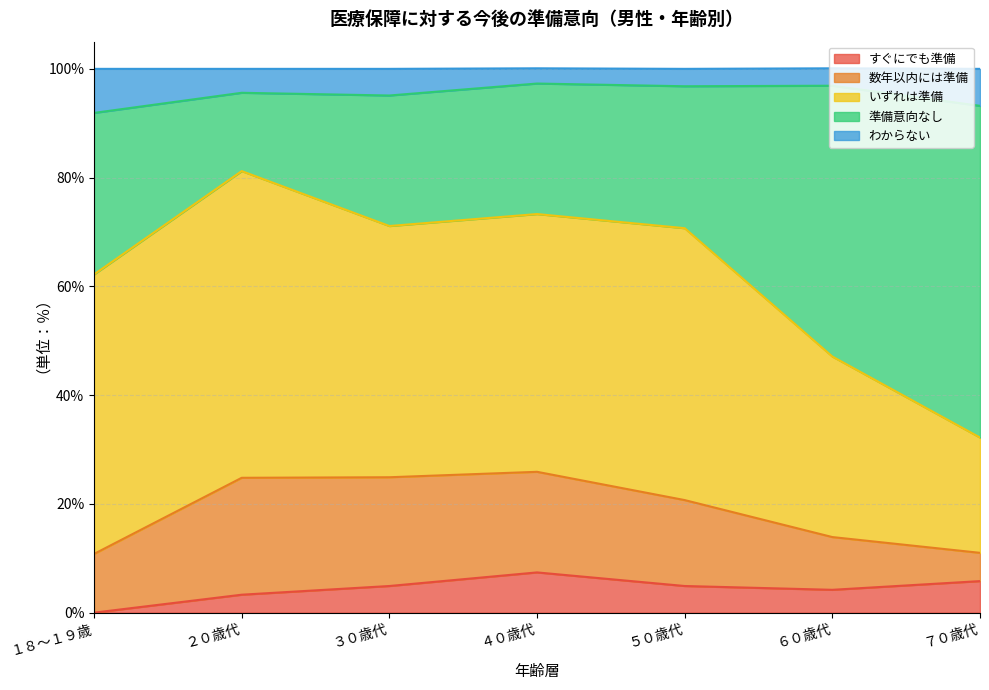

Which has a higher value, ３０歳代 or ５０歳代?

３０歳代